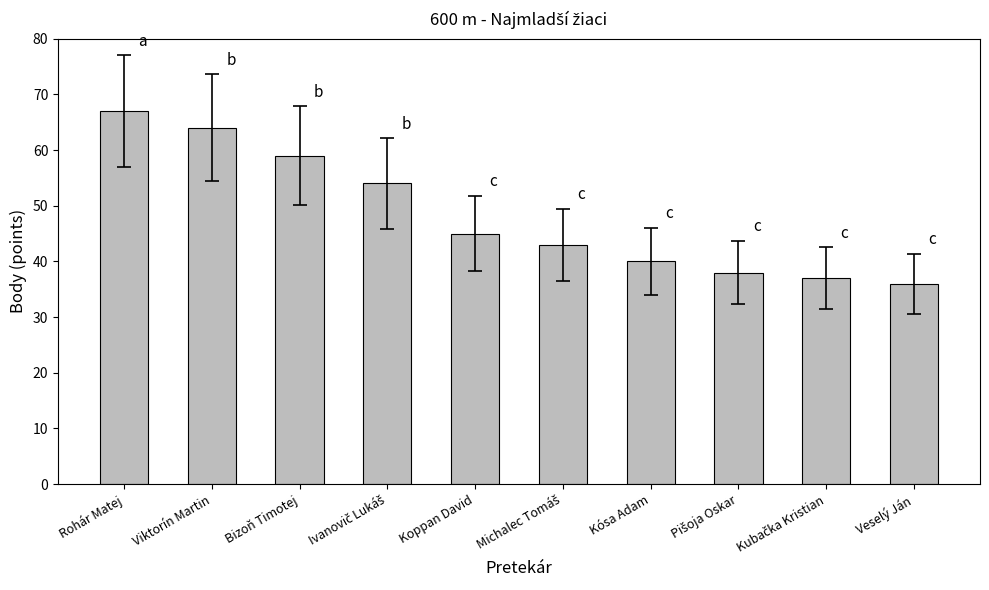

True or false: the data shows 55 at Veselý Ján.

False